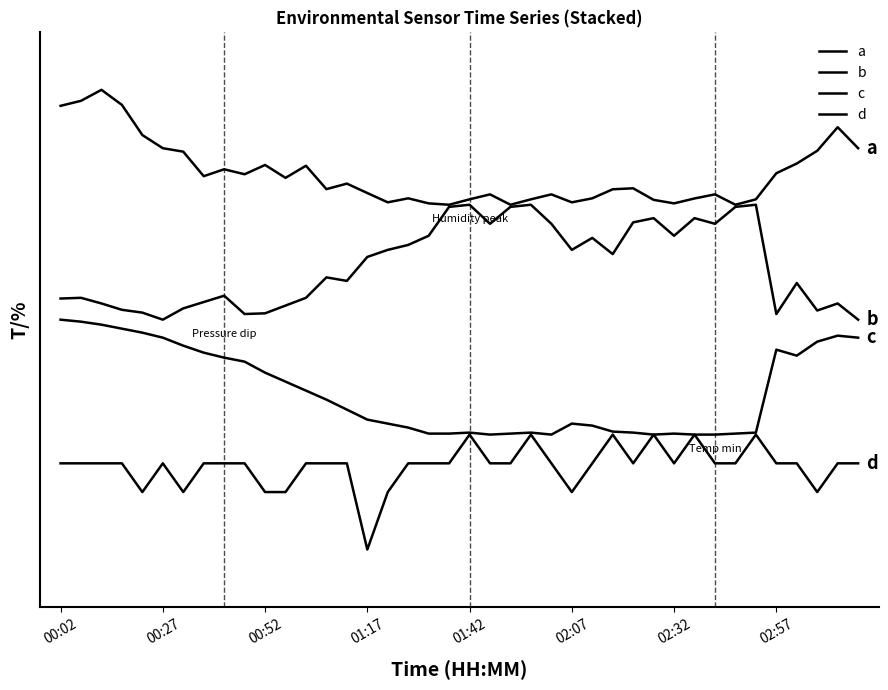

True or false: b and c intersect in this chart.

False